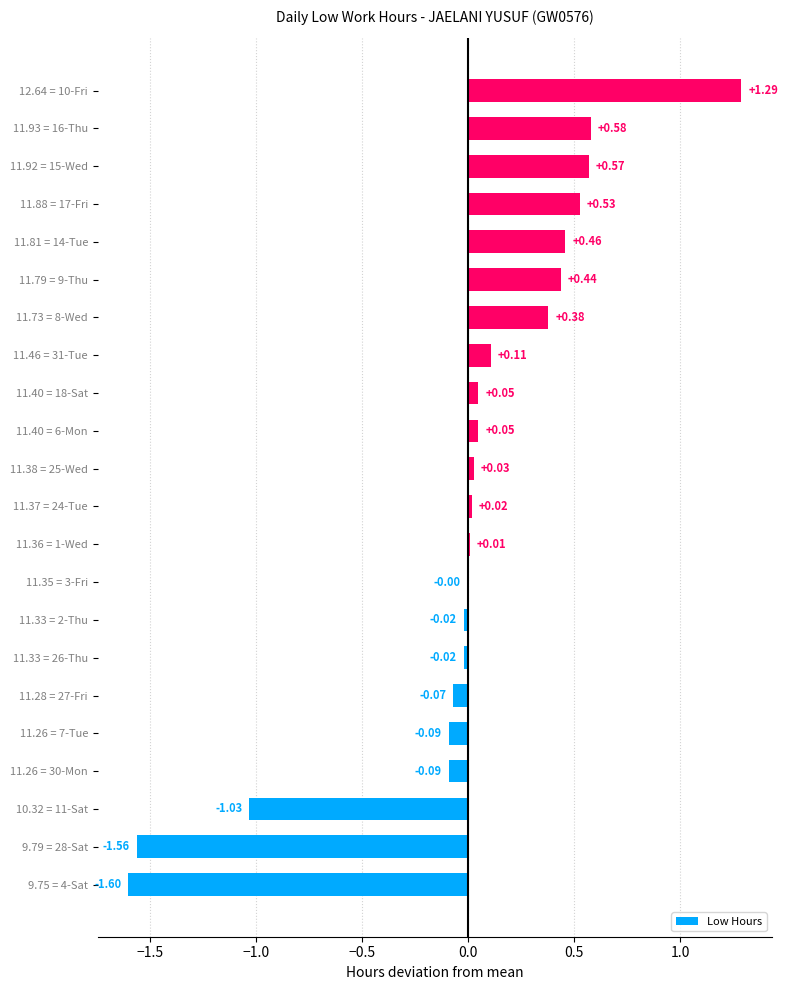

What is the change in value from 11.26 = 7-Tue to 11.35 = 3-Fri?

+0.1